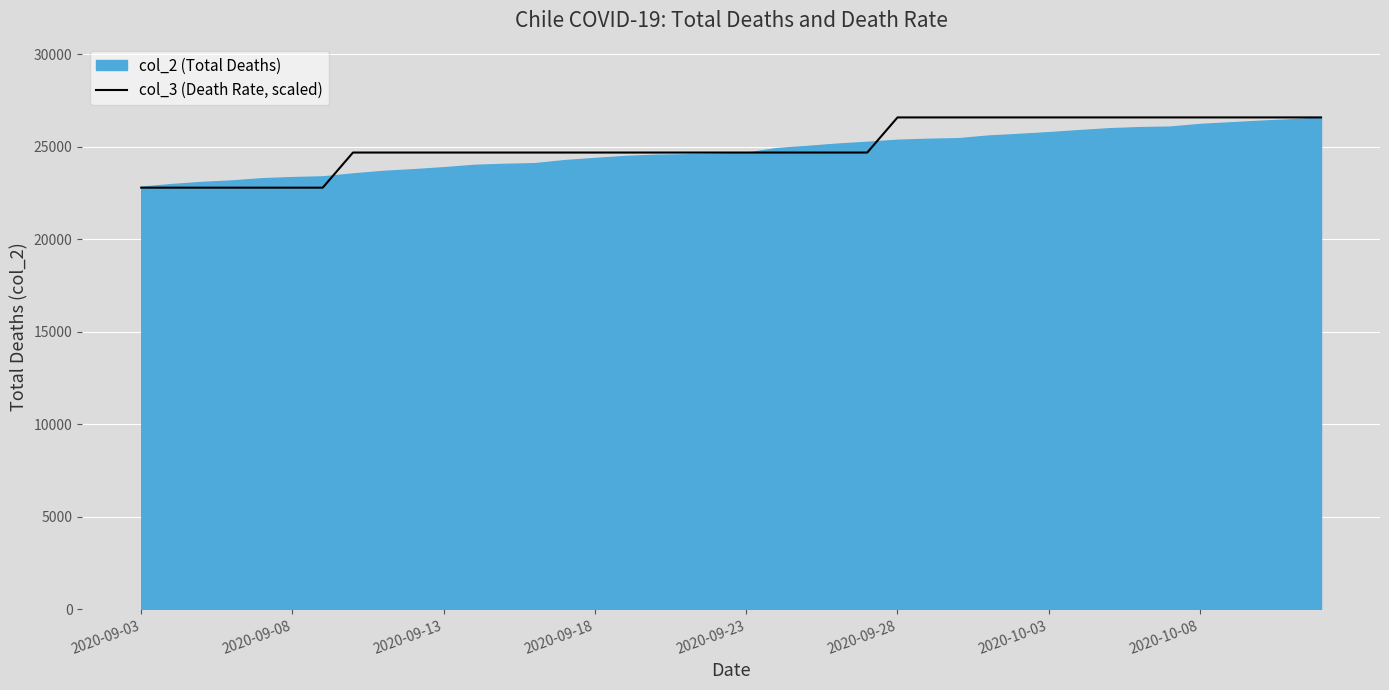

True or false: there are more than 2 points higher than both neighbors.

False